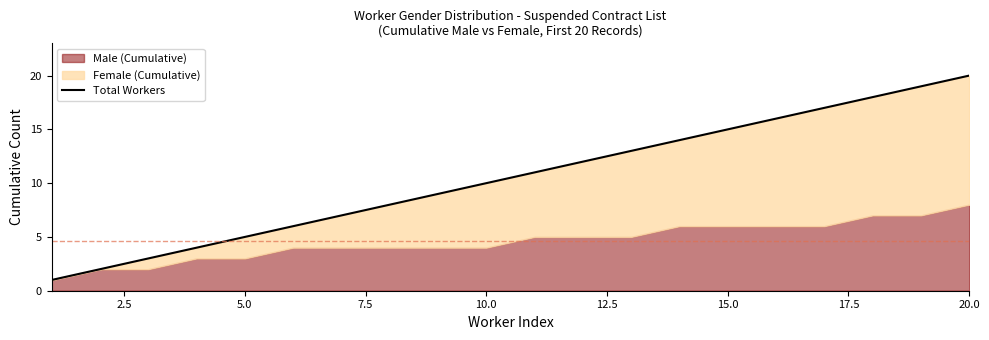

True or false: there are more than 1 points higher than both neighbors.

False